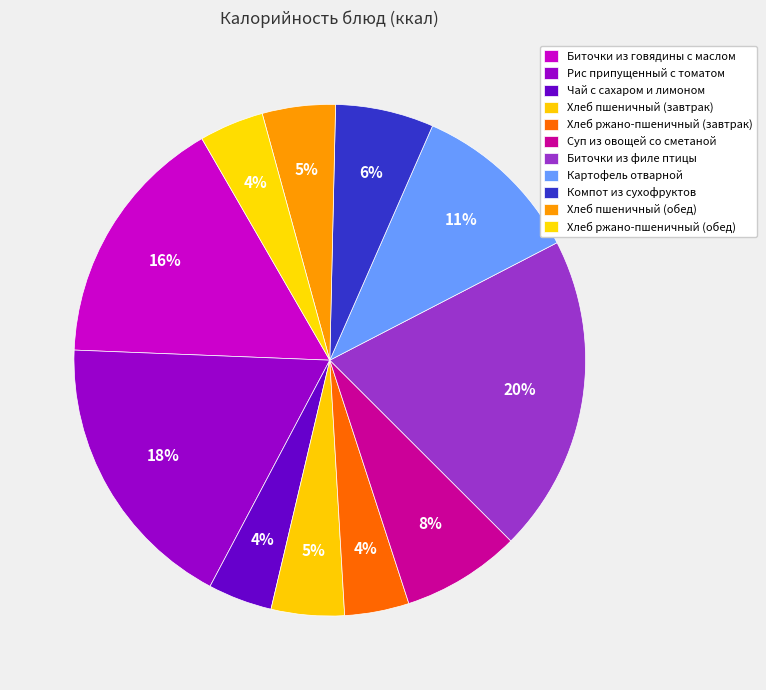

What percentage is NOT represented by Чай с сахаром и лимоном?

95.9%